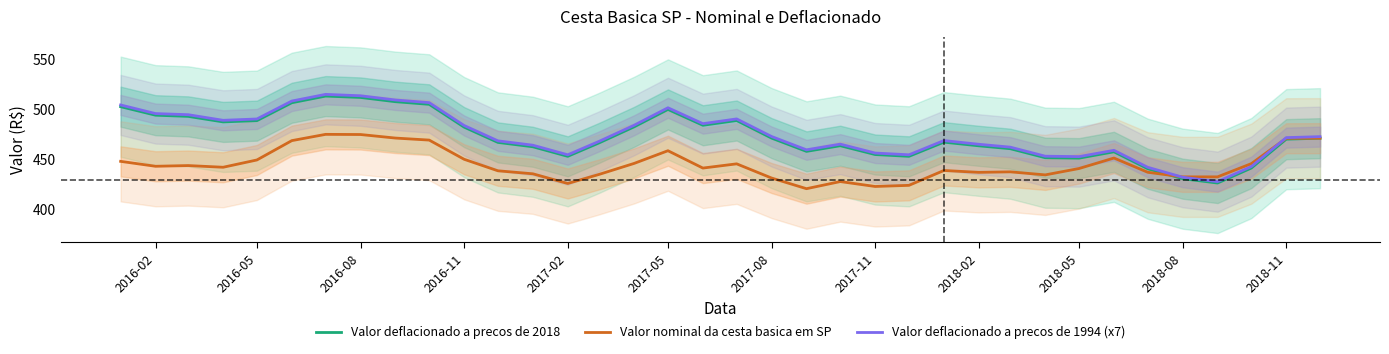

How many interior local valleys does the Valor deflacionado a precos de 1994 (x7) series have?

7